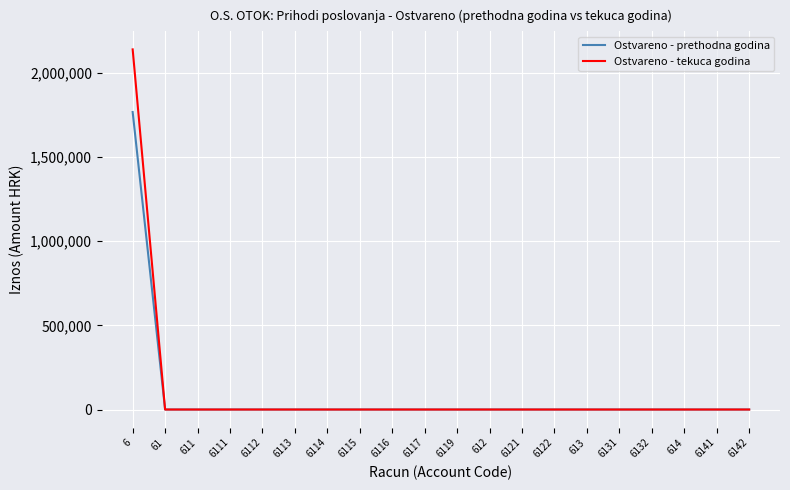

What is the sum of all Ostvareno - tekuca godina values?

2140279.4